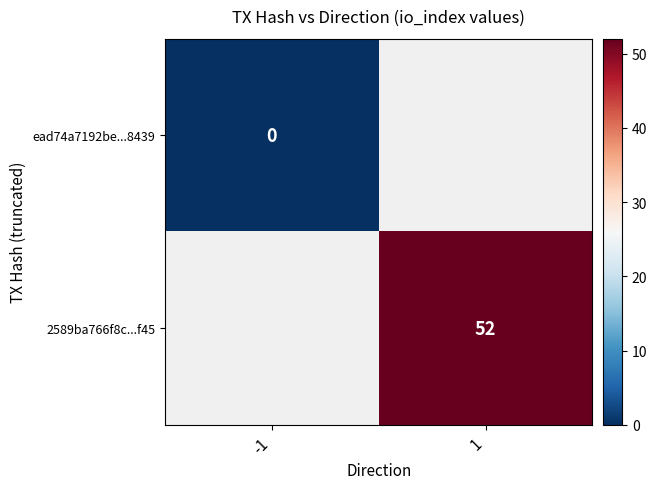

What is the maximum value shown in the chart?

52.0